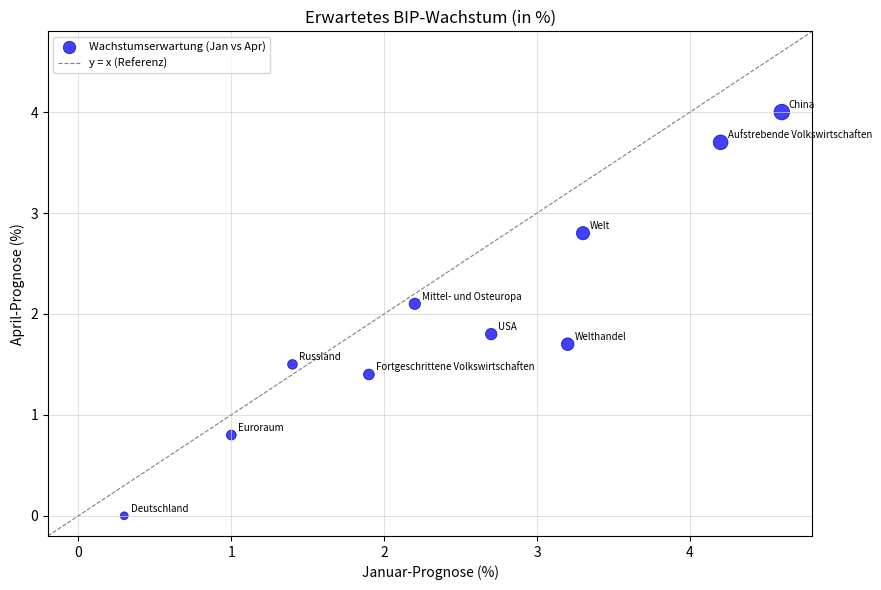

What is the range of X values (max minus min)?

4.3